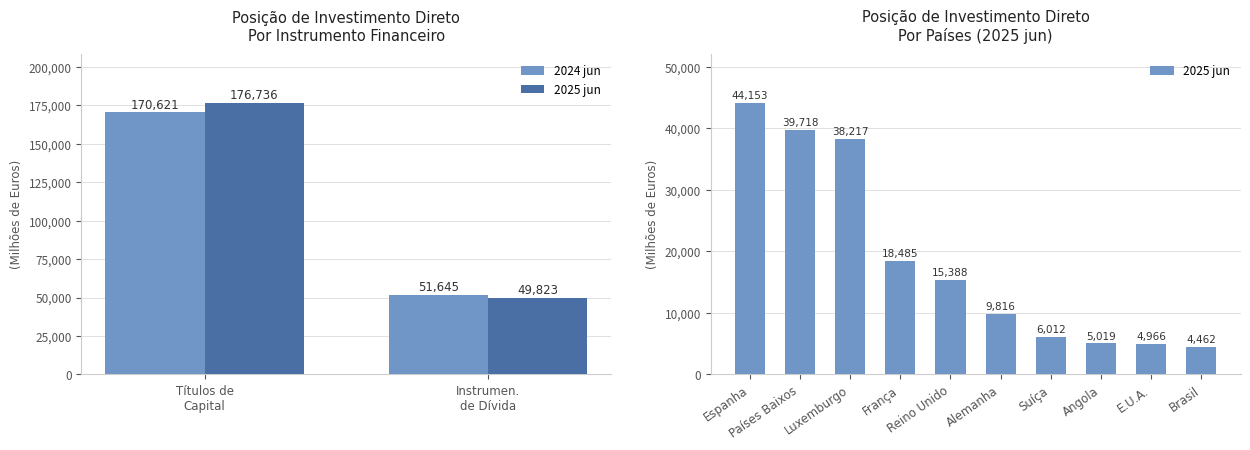

Is the value of Instrumentos de dívida at 0 greater than the value of Títulos de participação no capital at 0?

No